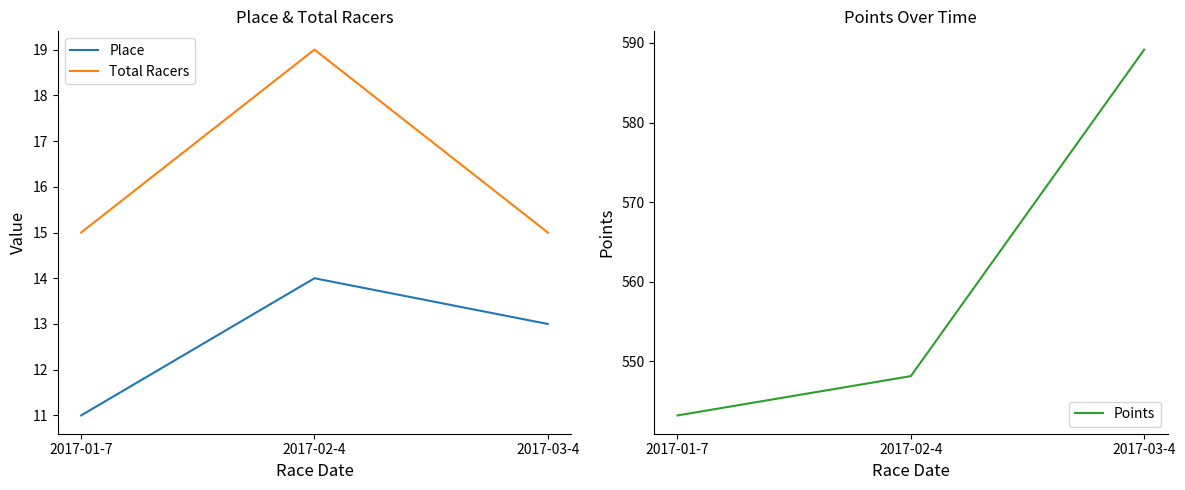

Does the chart have visible grid lines?

No